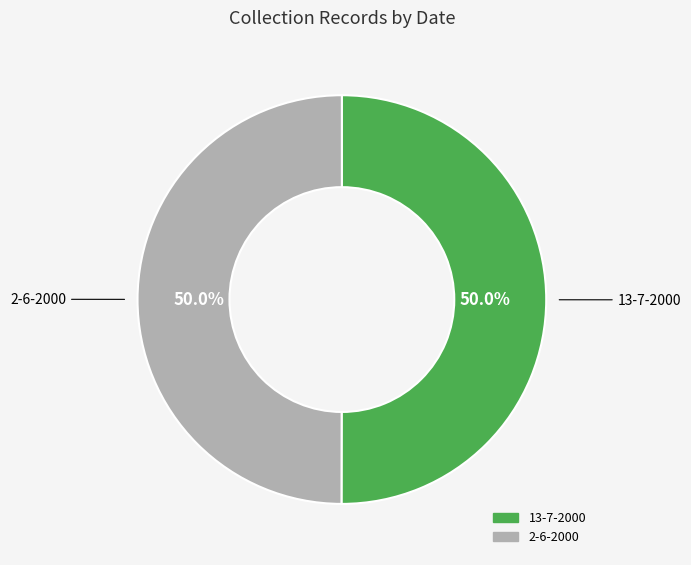

True or false: 2-6-2000 accounts for 59% of the total.

False